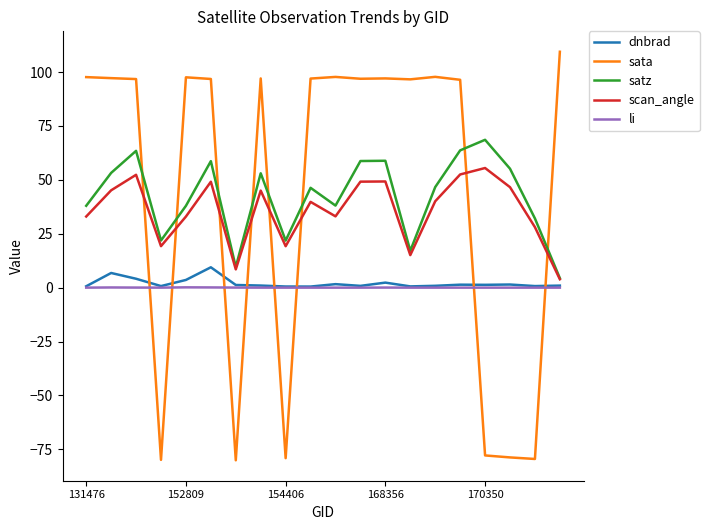

What is the smallest value displayed?

-80.1